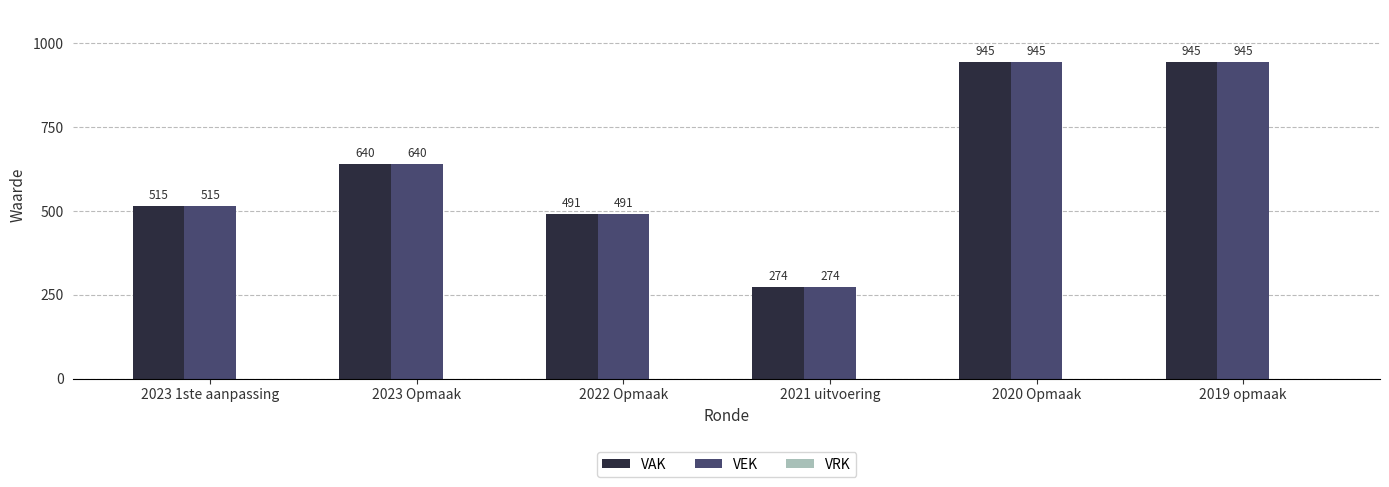

The value of VAK at 2020 Opmaak is 591. True or false?

False